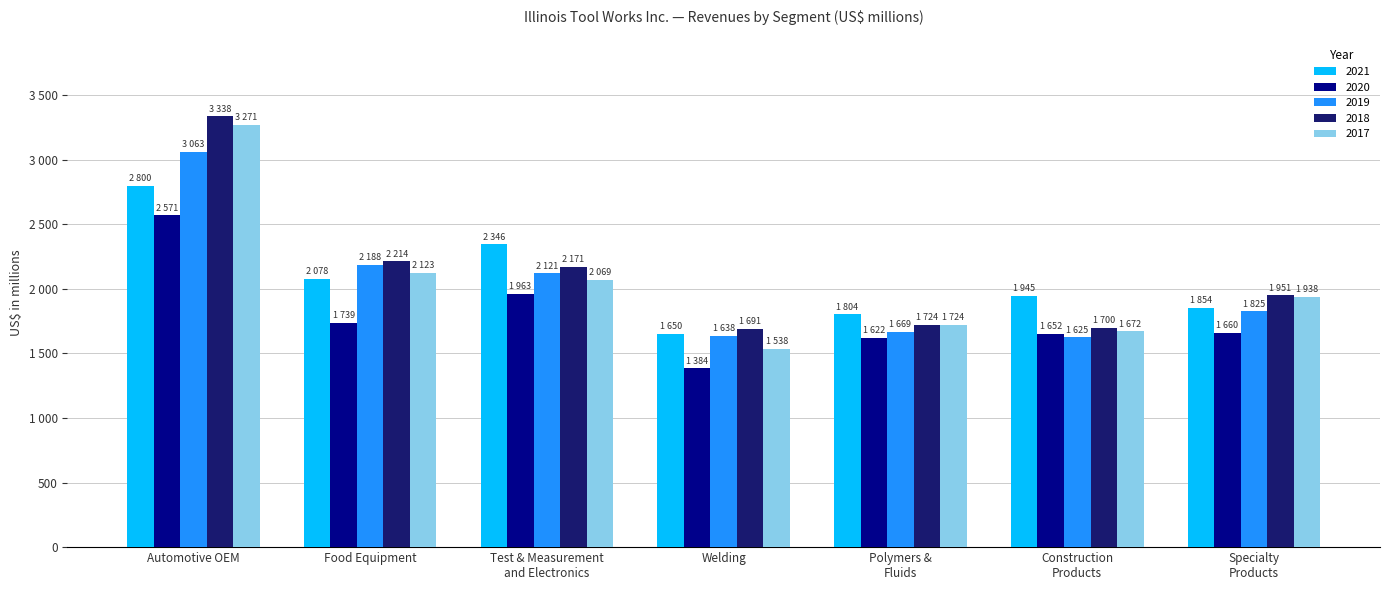

Which category has the lowest value in the 2017 series?

Welding